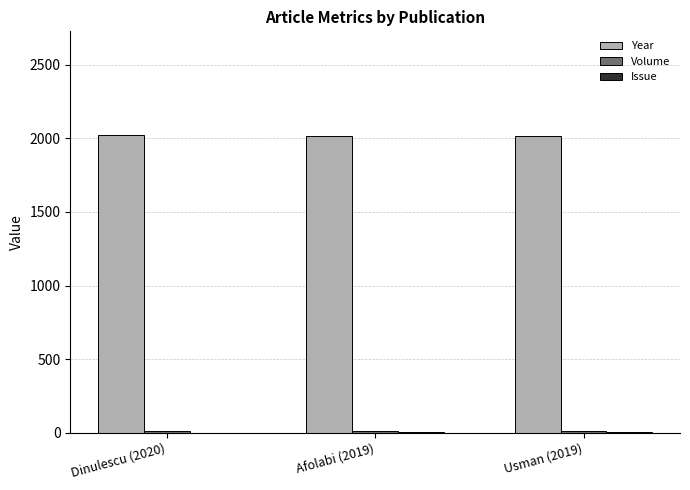

What is the maximum value shown in the chart?

2020